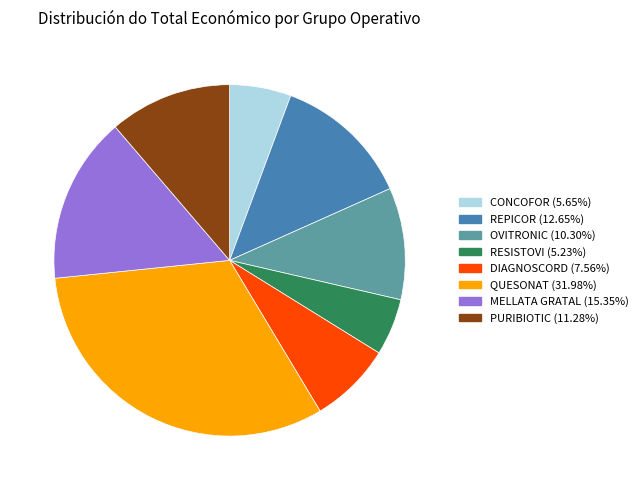

Which slice is the largest?

QUESONAT